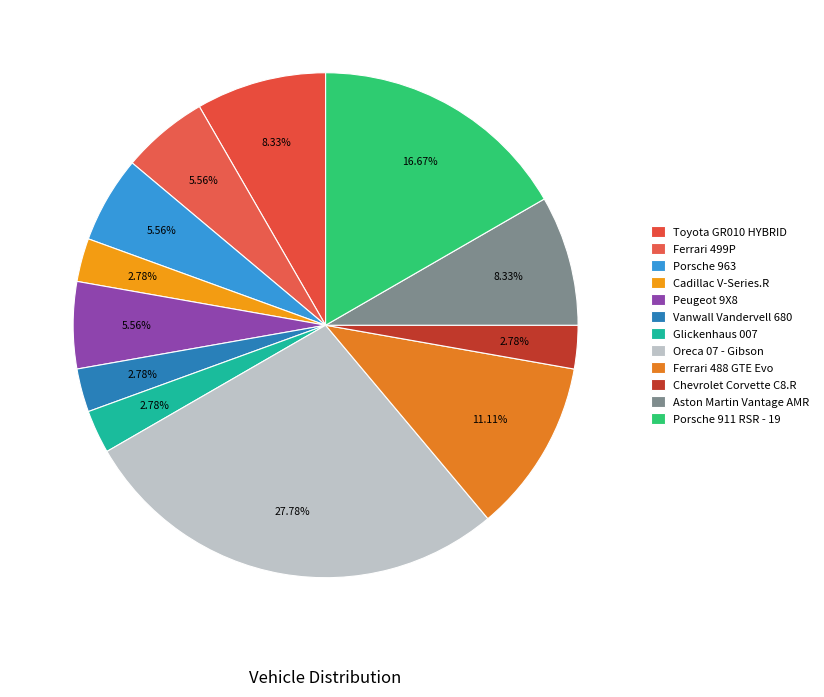

Rank the categories by value from highest to lowest.

Oreca 07 - Gibson, Porsche 911 RSR - 19, Ferrari 488 GTE Evo, Toyota GR010 HYBRID, Aston Martin Vantage AMR, Ferrari 499P, Porsche 963, Peugeot 9X8, Cadillac V-Series.R, Vanwall Vandervell 680, Glickenhaus 007, Chevrolet Corvette C8.R